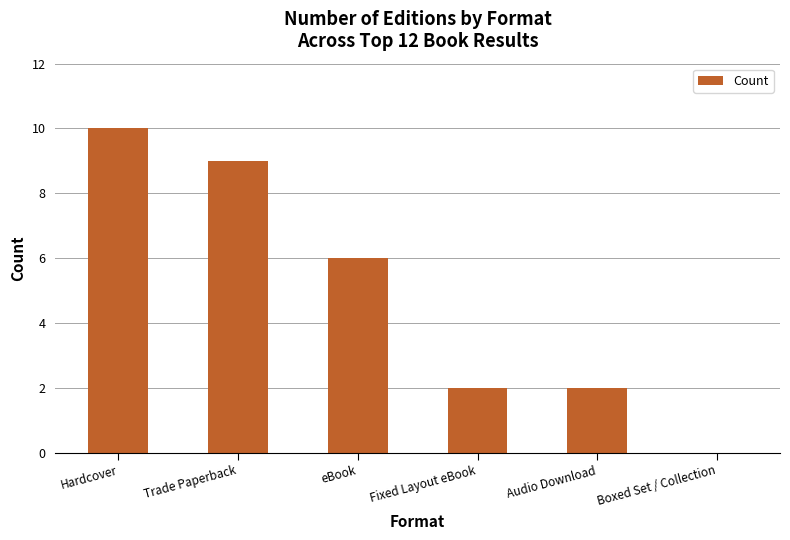

How many series are shown in this chart?

1